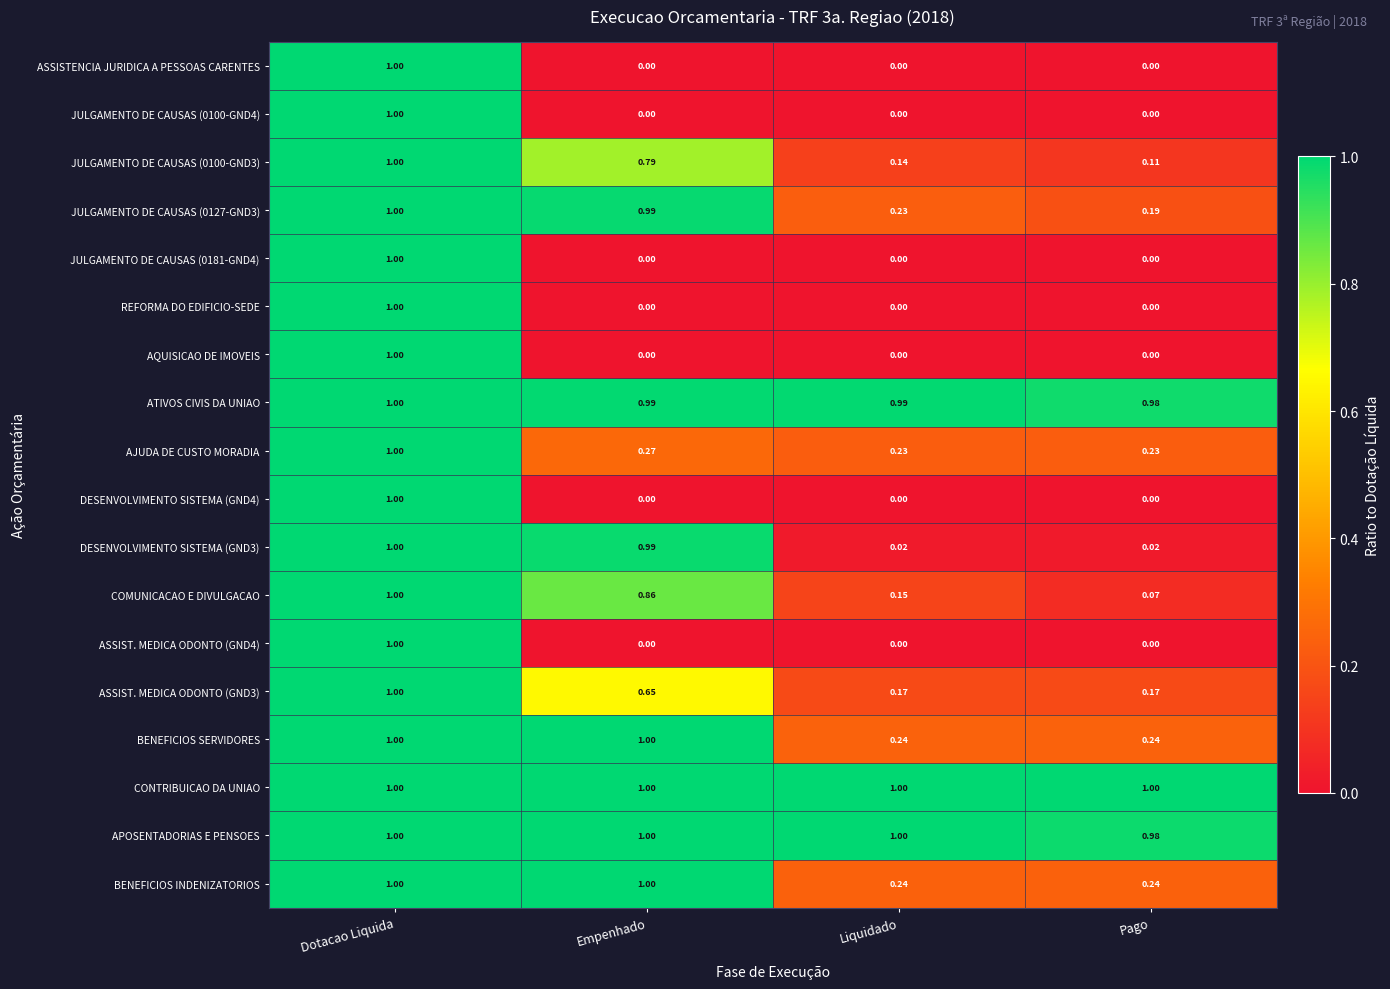

At which label does JULGAMENTO DE CAUSAS (0181-GND4) reach its peak?

Dotacao Liquida